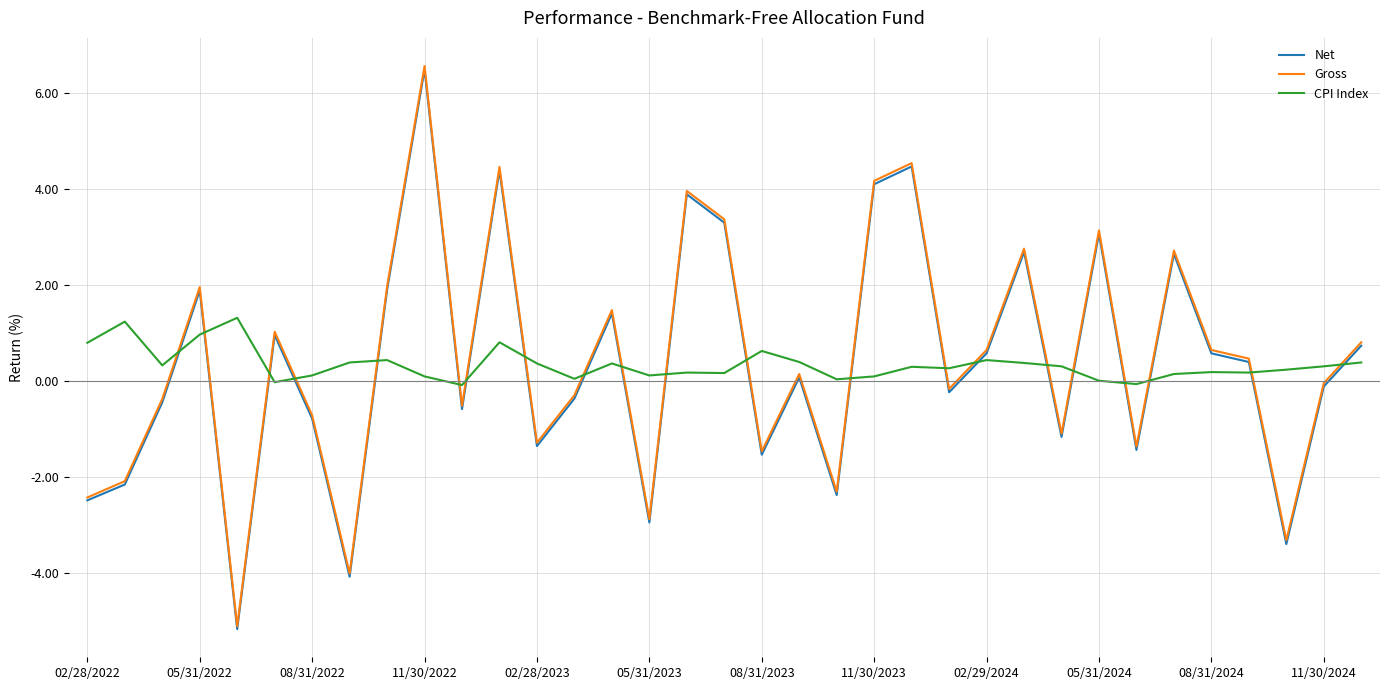

What are all the series names shown in the legend?

Net, Gross, CPI Index